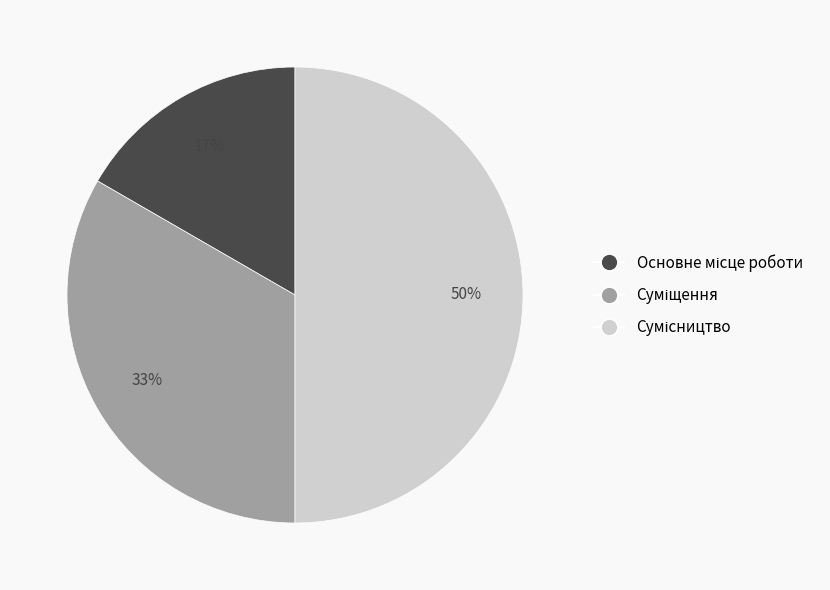

To the nearest percent, what is the difference between the largest and smallest slice percentages?

33%